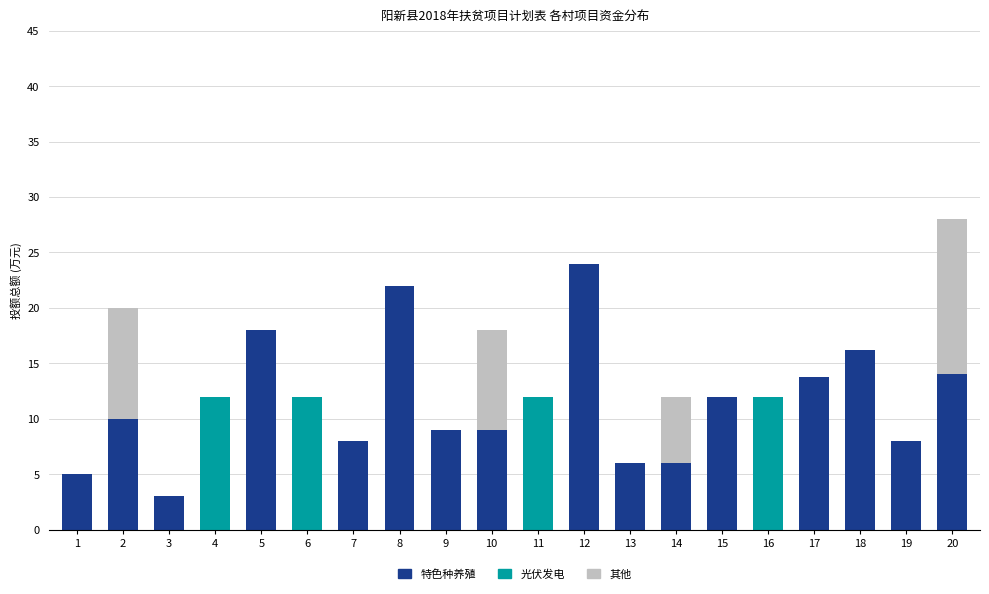

Does the chart contain stacked bars?

Yes